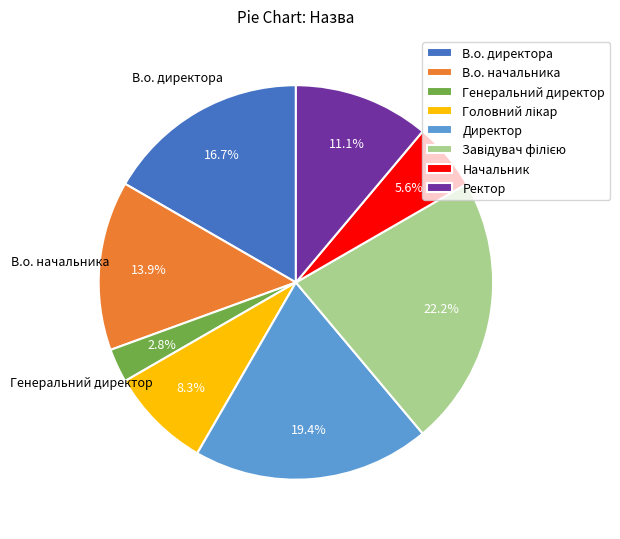

Which category has the smallest portion of the pie?

Генеральний директор